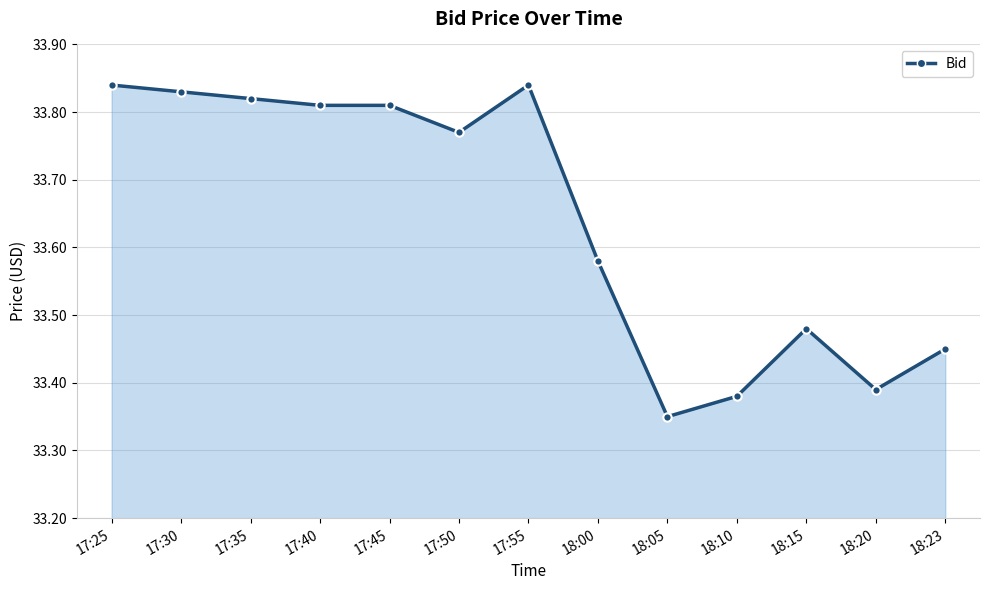

Between 17:30 and 17:40, which is larger?

17:30